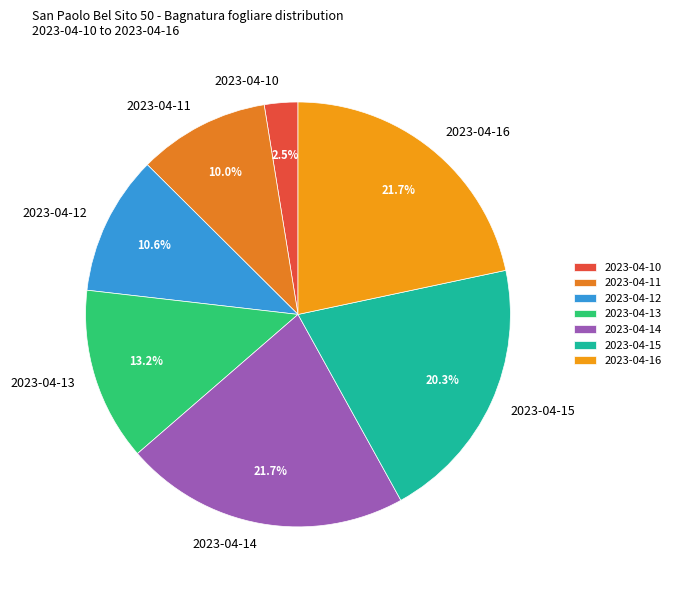

Is the sum of 2023-04-12 and 2023-04-13 greater than half?

No